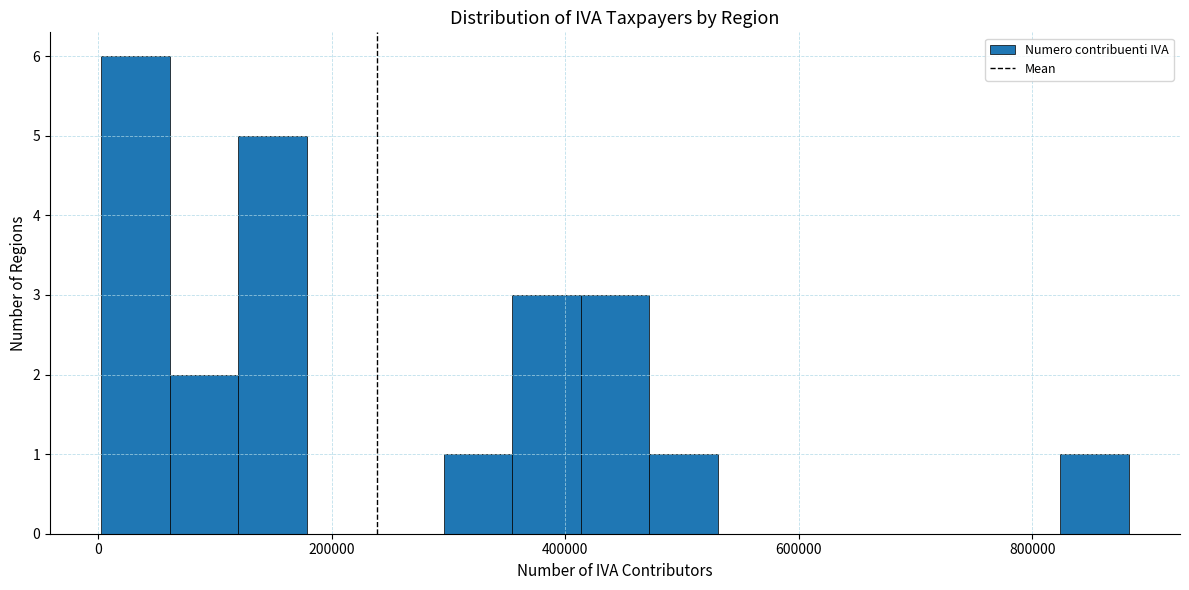

Around what value on the x-axis is the tallest bar? Give the approximate position of its centre, as read against the axis.

40000